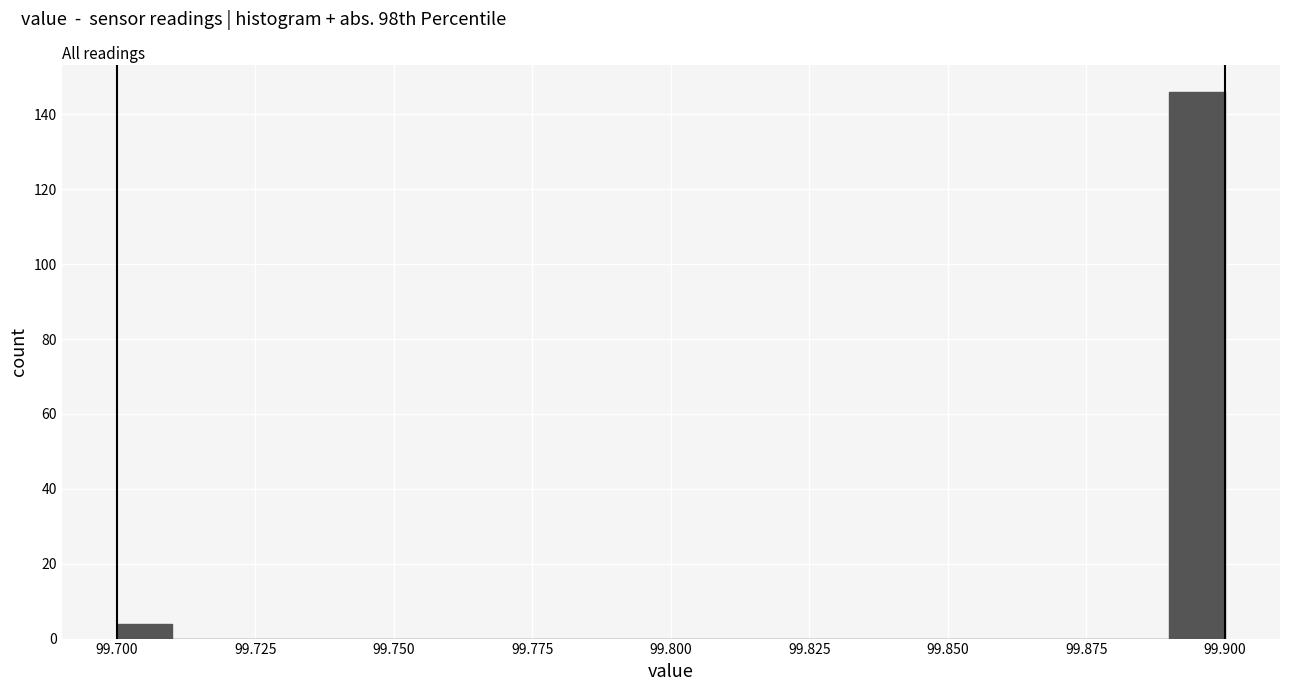

Read against the x-axis, roughly where is the centre of the tallest bar?

99.895